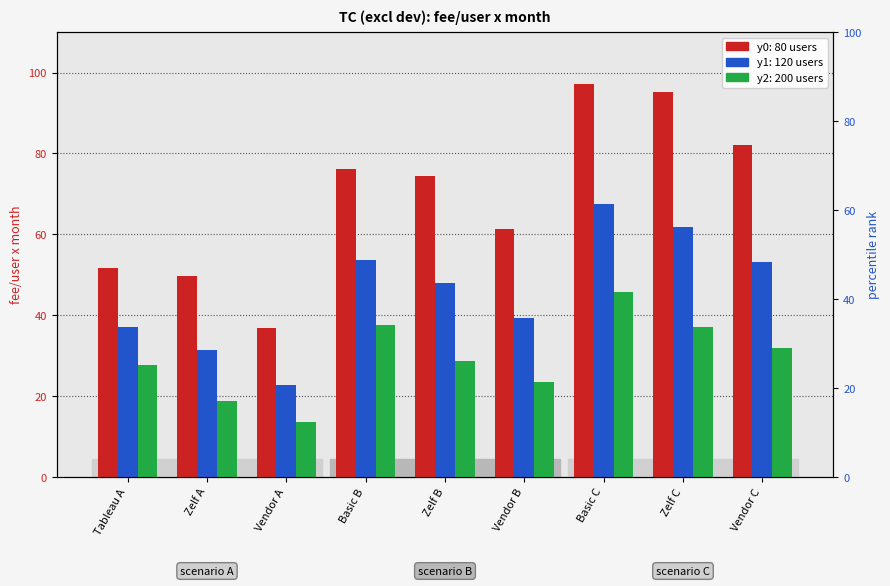

True or false: y2 (200 users) has a value of 33.6 at Vendor B.

False